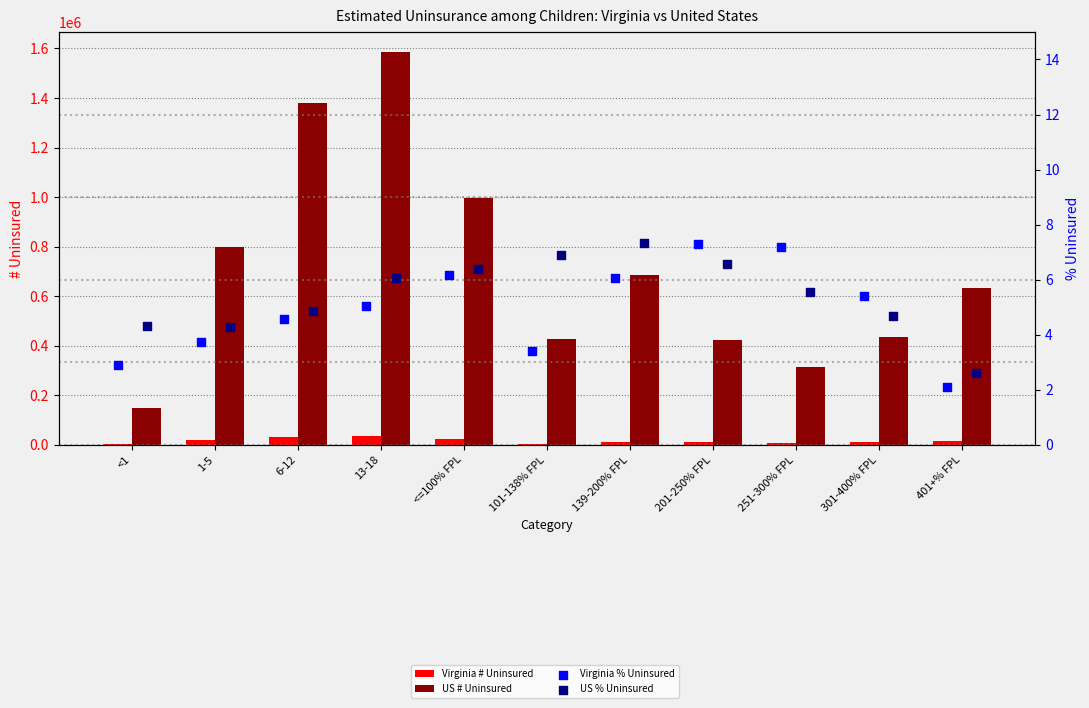

At which category is the sum across all series the highest?

13-18